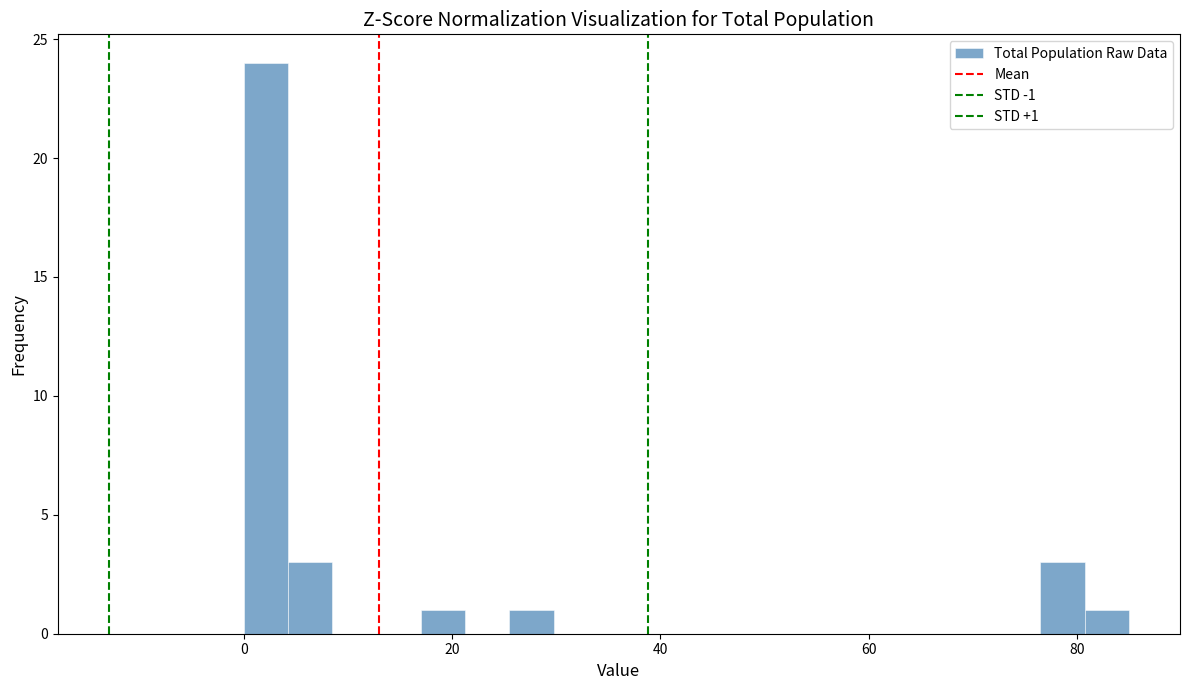

Read against the x-axis, roughly where is the centre of the tallest bar?

2